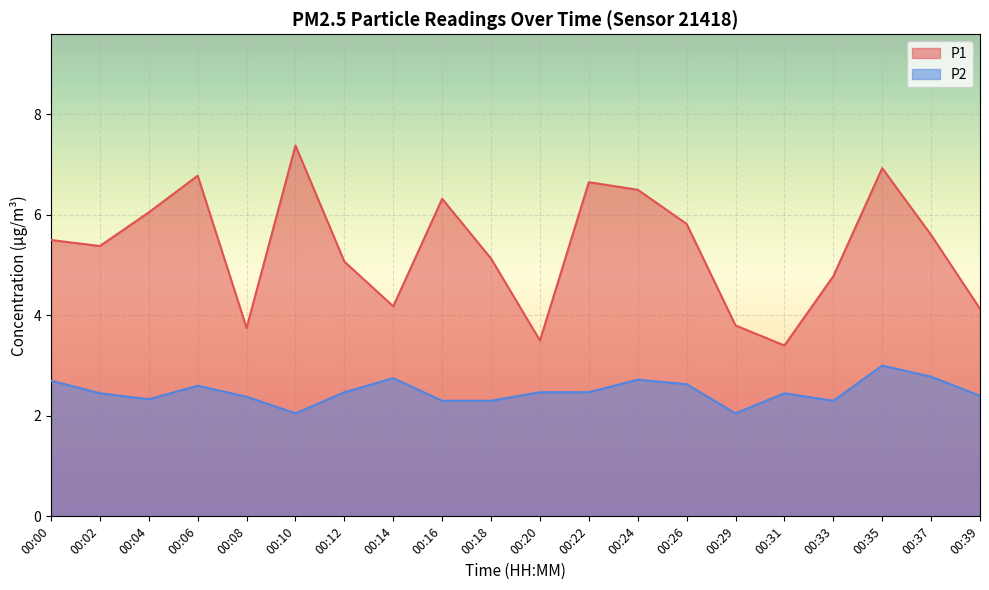

Which series has the largest range (max minus min)?

P1